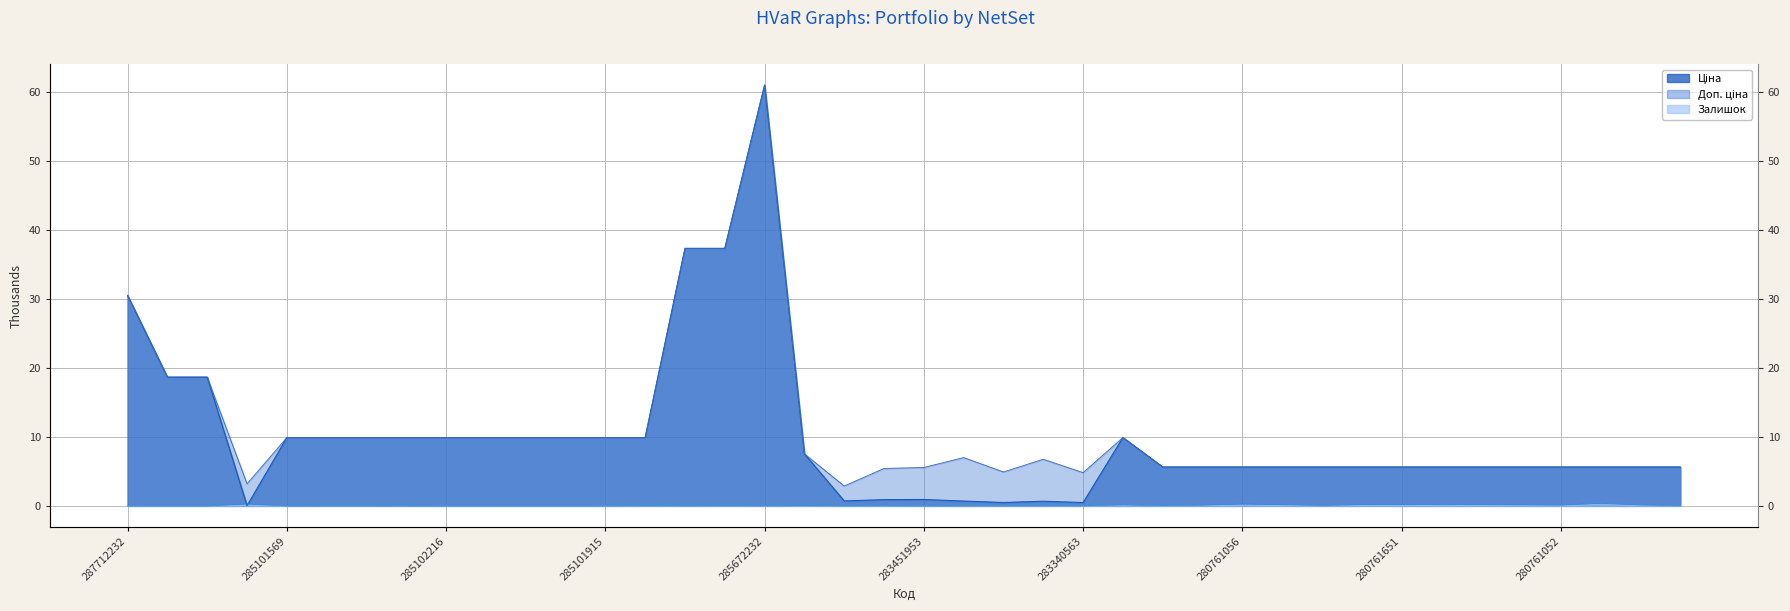

Reading right to left, transcribe all the data shown in this chart.

Ціна: 5.6	5.6	5.6	5.6	5.6	5.6	5.6	5.6	5.6	5.6	5.6	5.6	5.6	5.6	9.9	0.5	0.7	0.5	0.7	0.9	0.9	0.7	7.5	61.0	37.3	37.3	9.9	9.9	9.9	9.9	9.9	9.9	9.9	9.9	9.9	9.9	0.0	18.7	18.7	30.5
Доп. ціна: 5.6	5.6	5.6	5.6	5.6	5.6	5.6	5.6	5.6	5.6	5.6	5.6	5.6	5.6	9.9	4.8	6.8	4.9	7.0	5.6	5.4	2.9	7.5	61.0	37.3	37.3	9.9	9.9	9.9	9.9	9.9	9.9	9.9	9.9	9.9	9.9	3.2	18.7	18.7	30.5
Залишок: 0.0	0.1	0.4	0.1	0.2	0.2	0.2	0.2	0.2	0.1	0.2	0.3	0.1	0.0	0.1	0.0	0.0	0.0	0.0	0.0	0.0	0.0	0.0	0.0	0.0	0.0	0.0	0.0	0.0	0.0	0.0	0.0	0.0	0.0	0.0	0.0	0.3	0.0	0.0	0.0